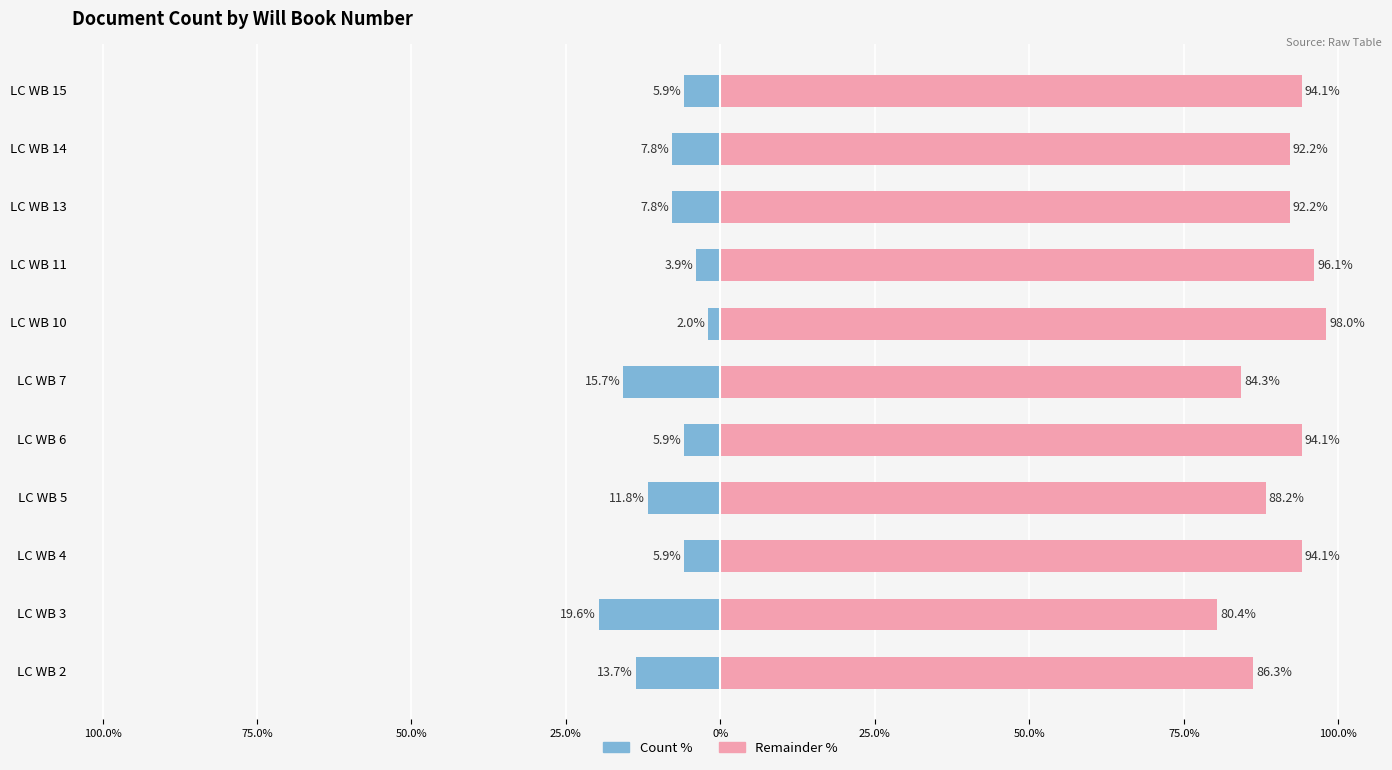

At how many categories does at least one series exceed 21?

11